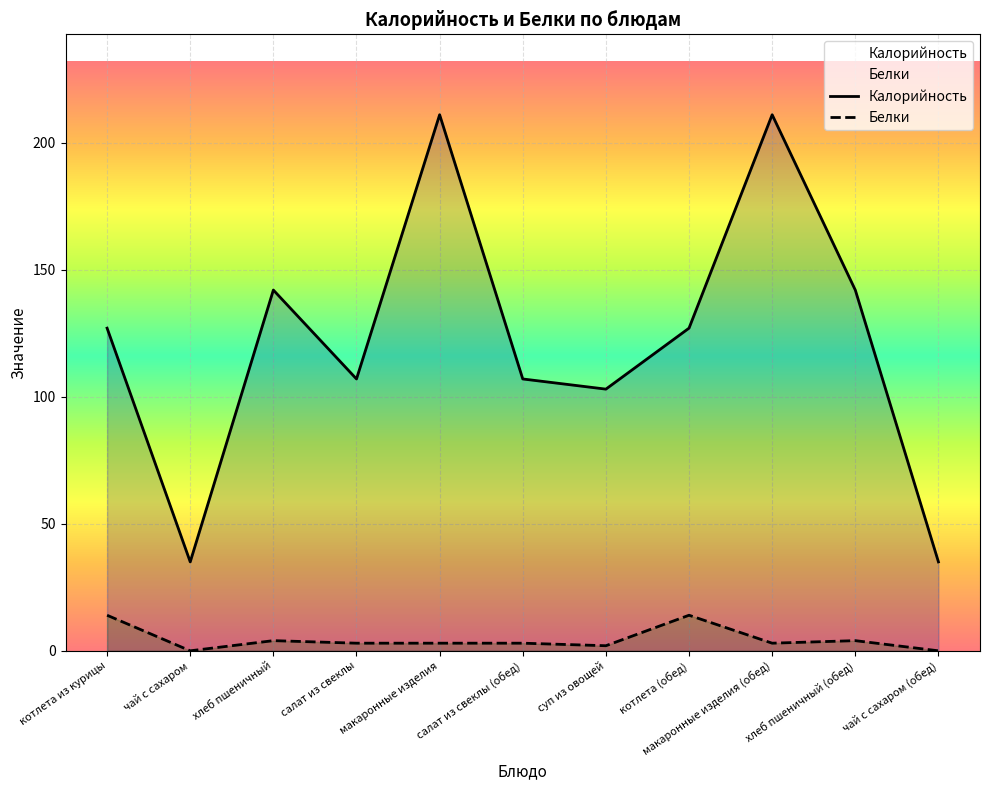

Count the number of categories in the chart.

11